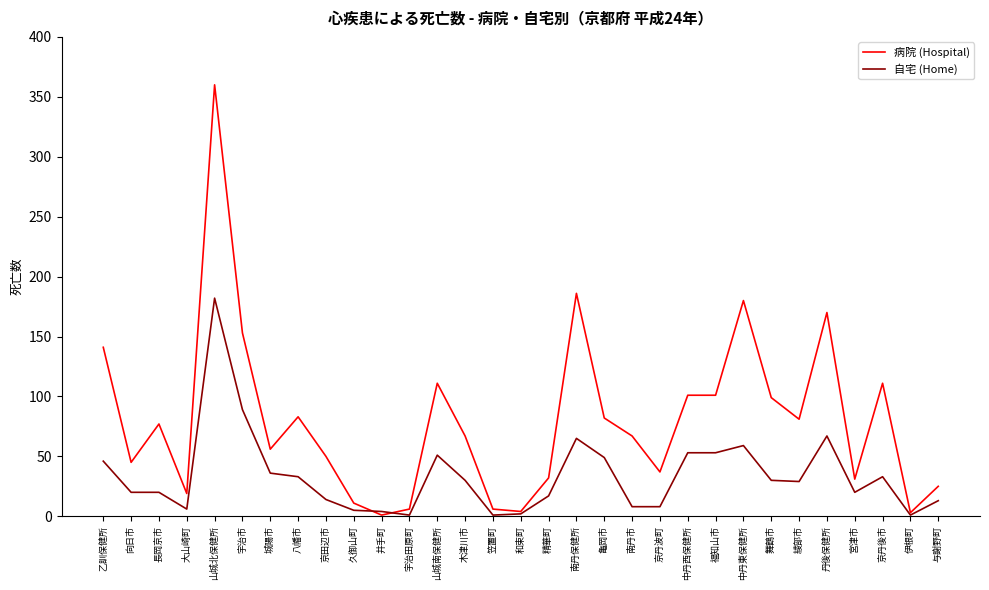

What position from the right is 宇治市?

26